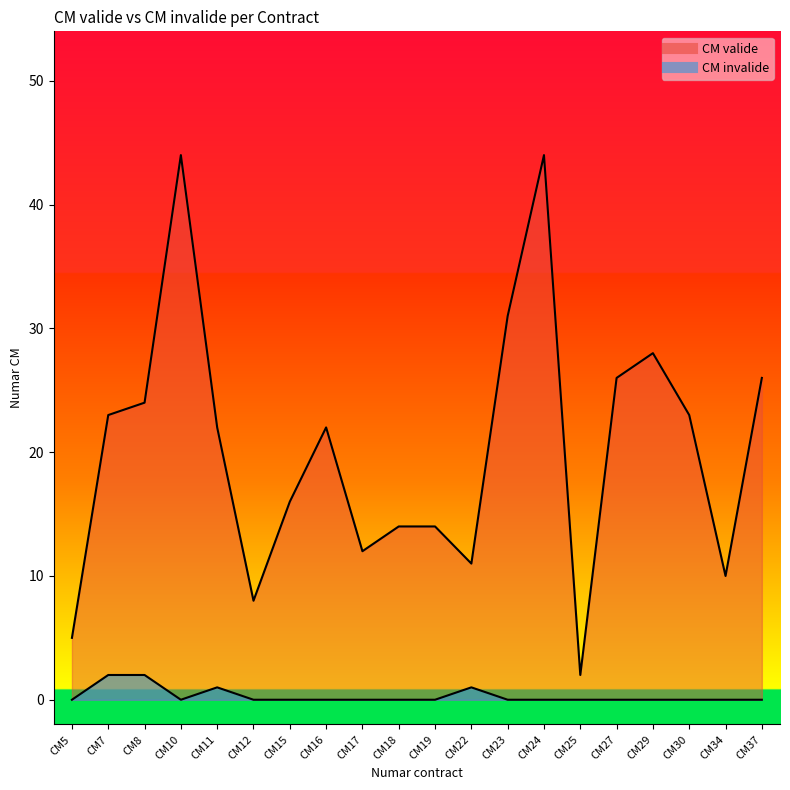

How many values in the CM invalide series exceed 0?

4